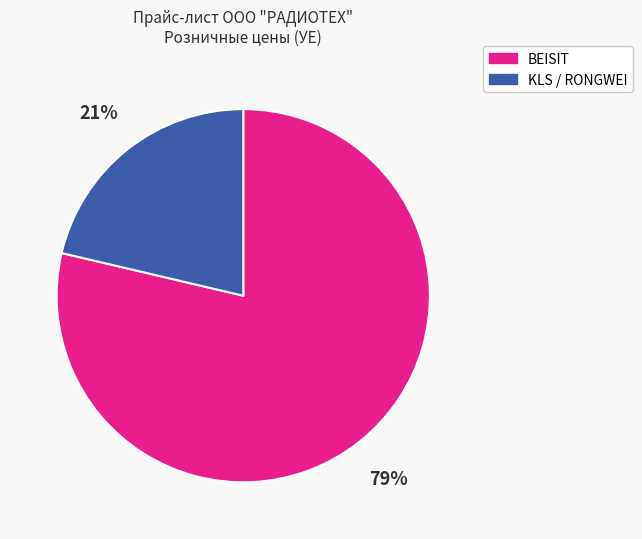

Does any single category account for the majority?

Yes